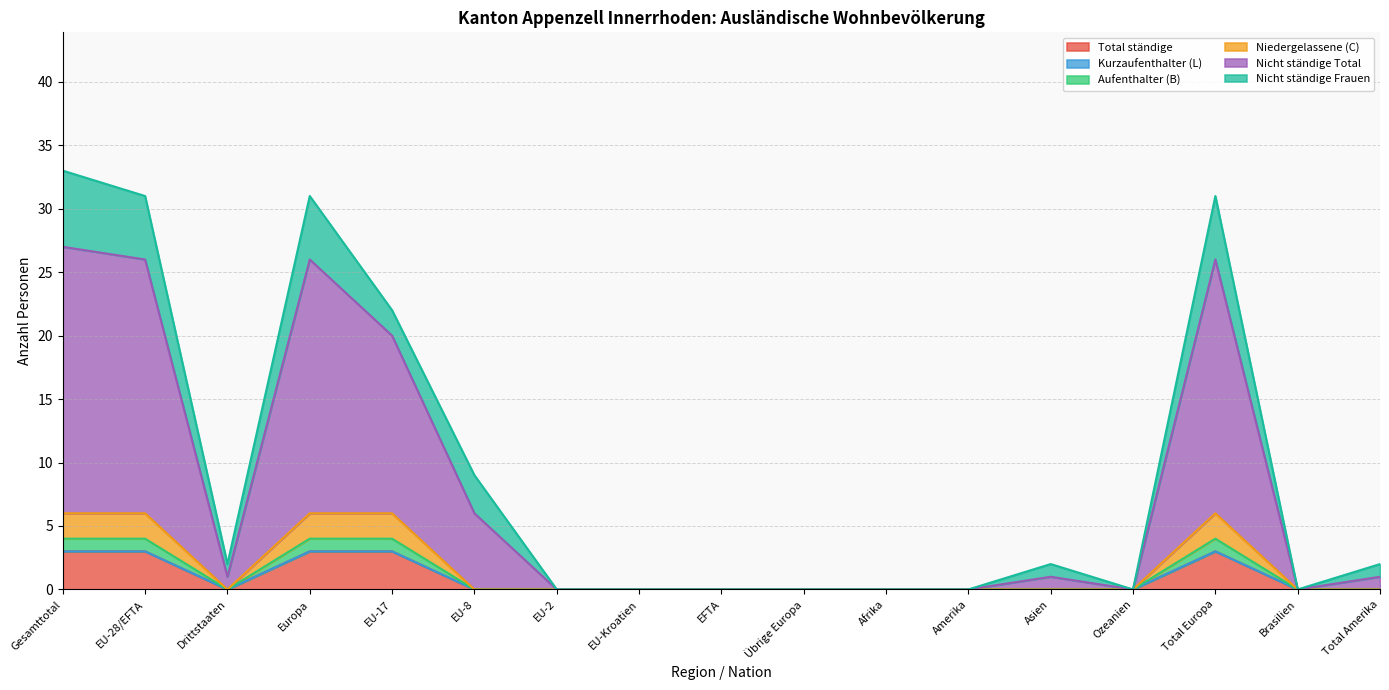

Where is Aufenthalter (B) nearest to the value 2?

Gesamttotal